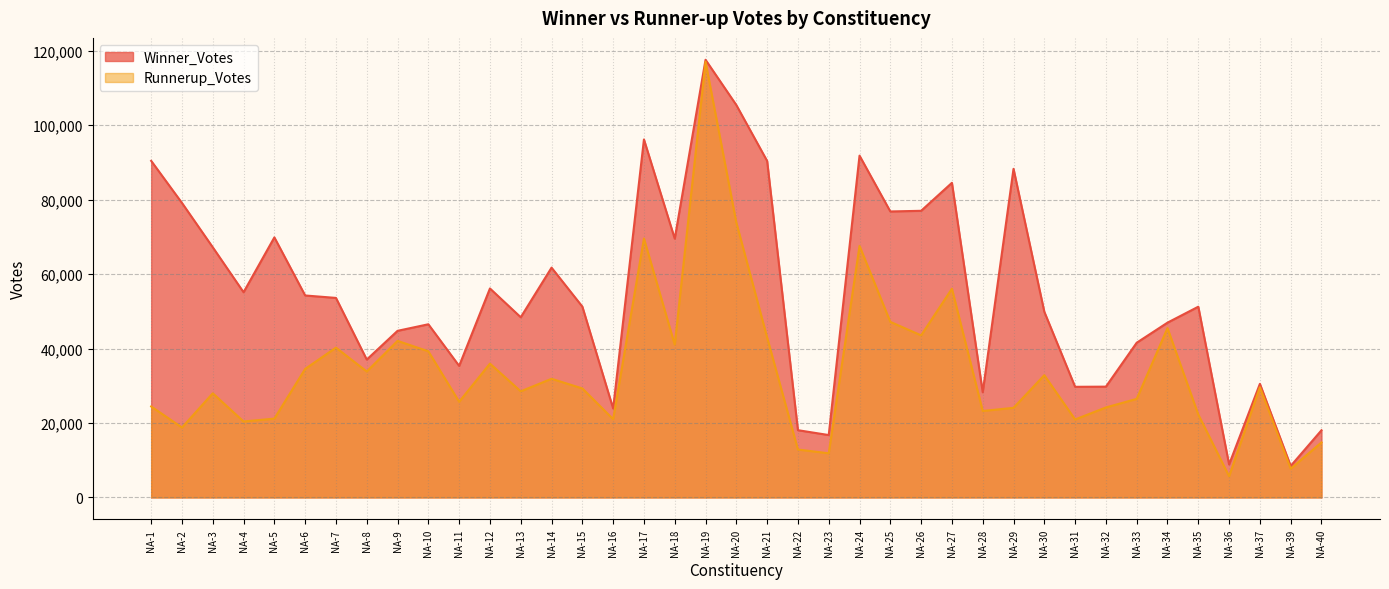

What is the lowest value of the Runnerup_Votes series?

5698